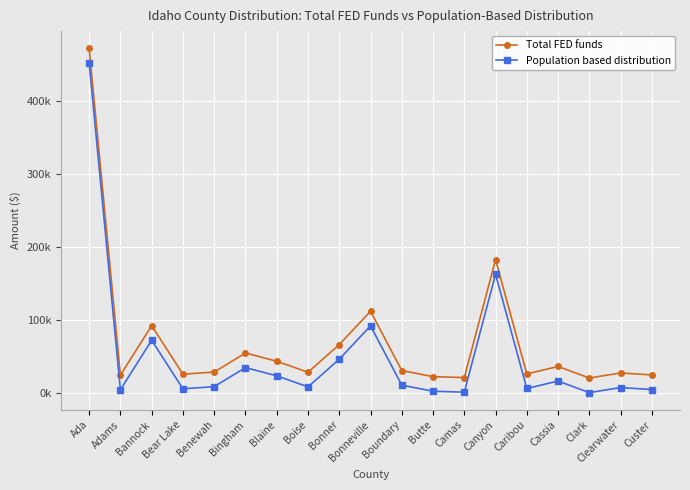

Which series changed the most between Boise and Caribou?

Total FED funds